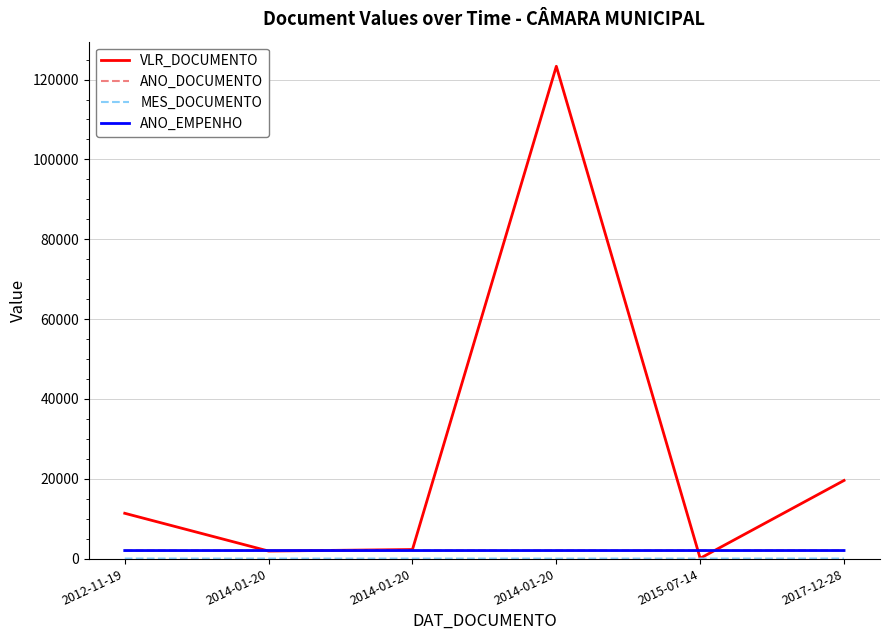

How many lines are shown in the chart?

4